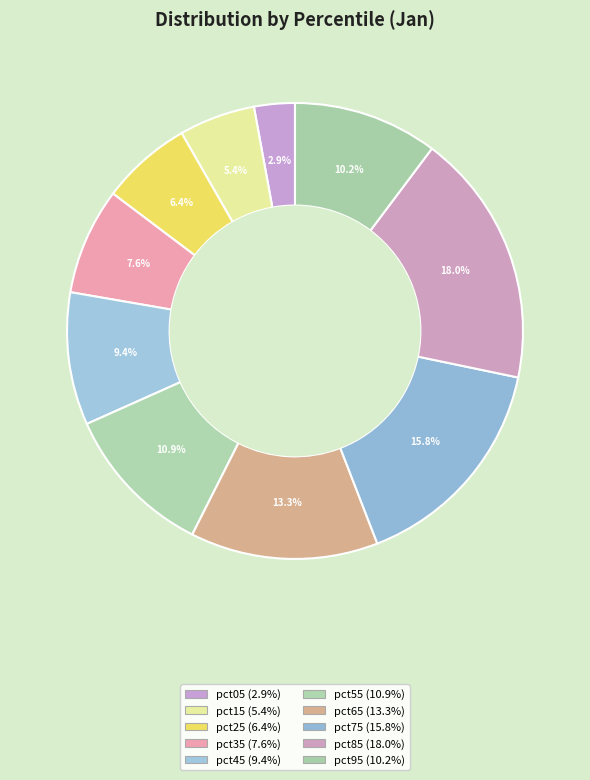

Count the number of slices in the pie.

10